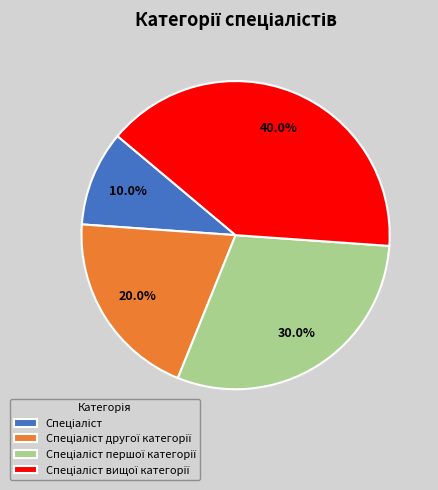

Is there any slice that represents more than half of the pie?

No